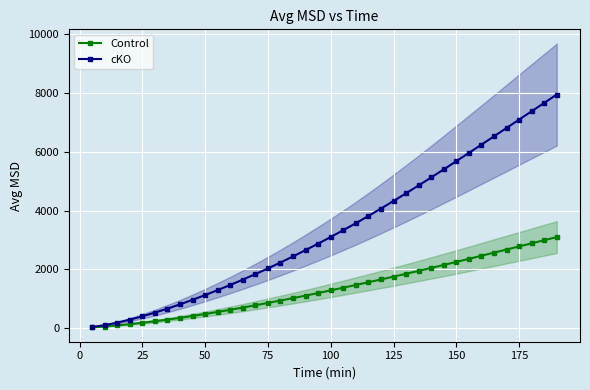

True or false: cKO has a value of 1145.1 at 125.

False